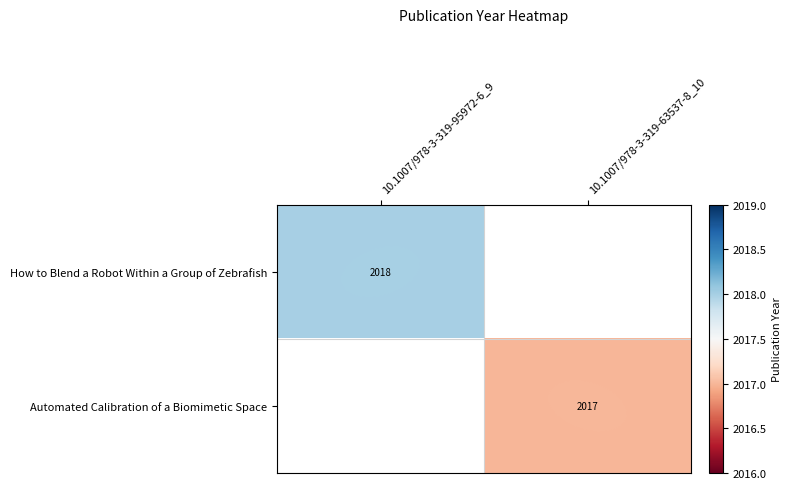

Is it true that How to Blend a Robot Within a Group of Zebrafish equals 3134.1 at 10.1007/978-3-319-95972-6_9?

False